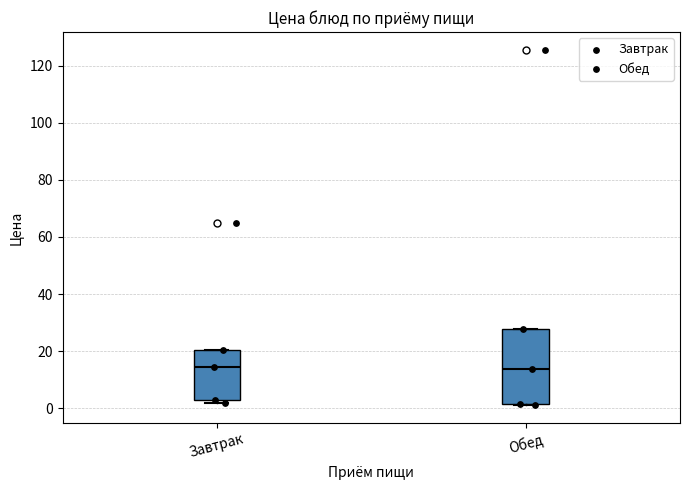

Reading left to right, transcribe this box plot: for each box, give where its median line is, the range the box spans, and where its two whiskers end, as read against the y-axis. The values are not printed on the chart, so give them approximately, as read against the axis.

Завтрак: median 14, box 4 to 20, whiskers 2 to 20
Обед: median 14, box 2 to 28, whiskers 2 to 28